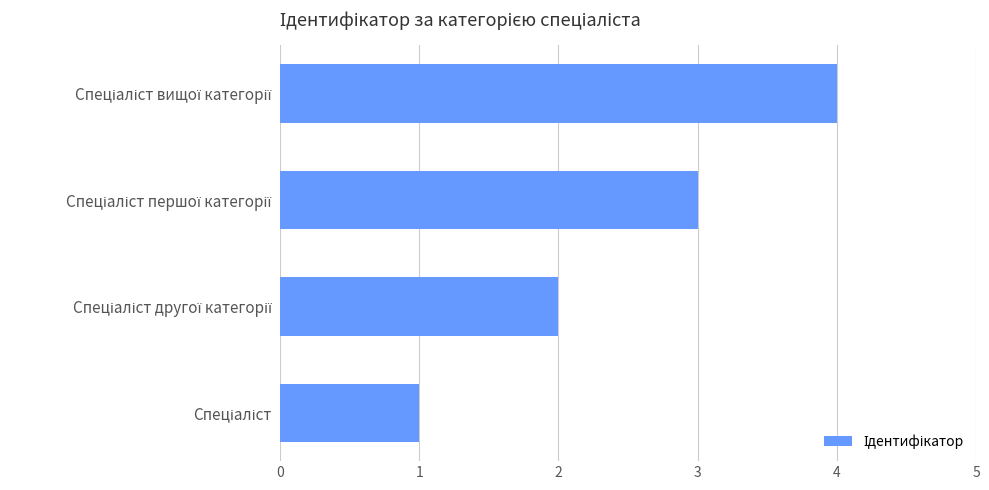

What is the sum of all values?

10